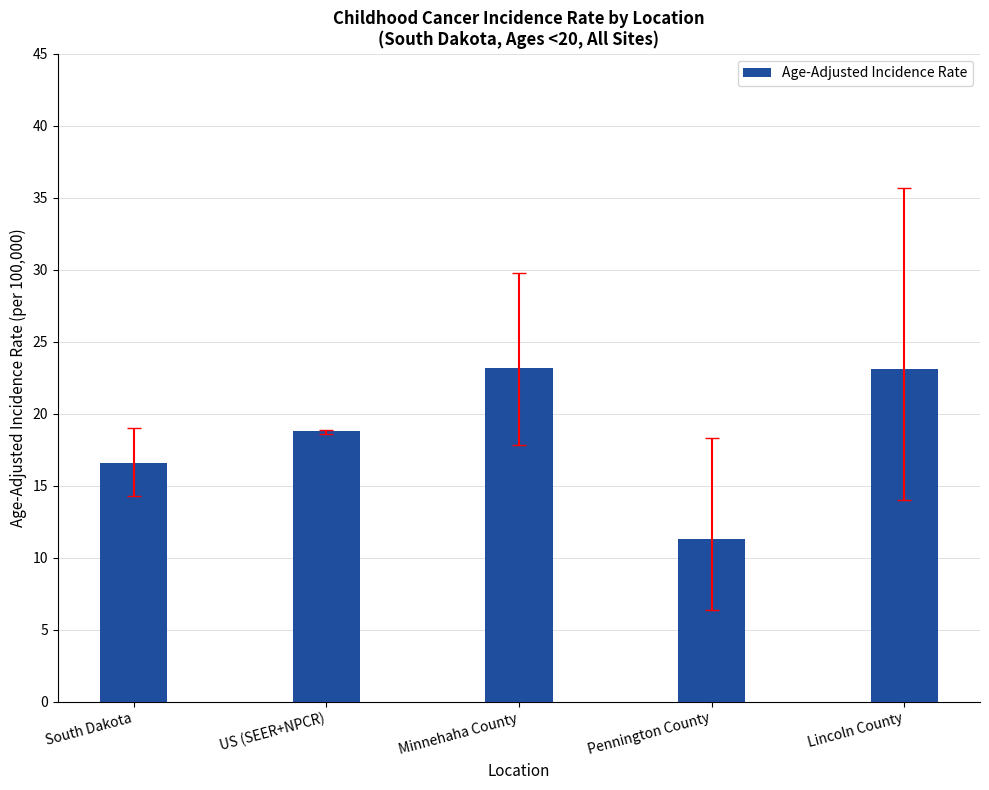

What is the ratio of the value at US (SEER+NPCR) to the value at Minnehaha County?

0.8